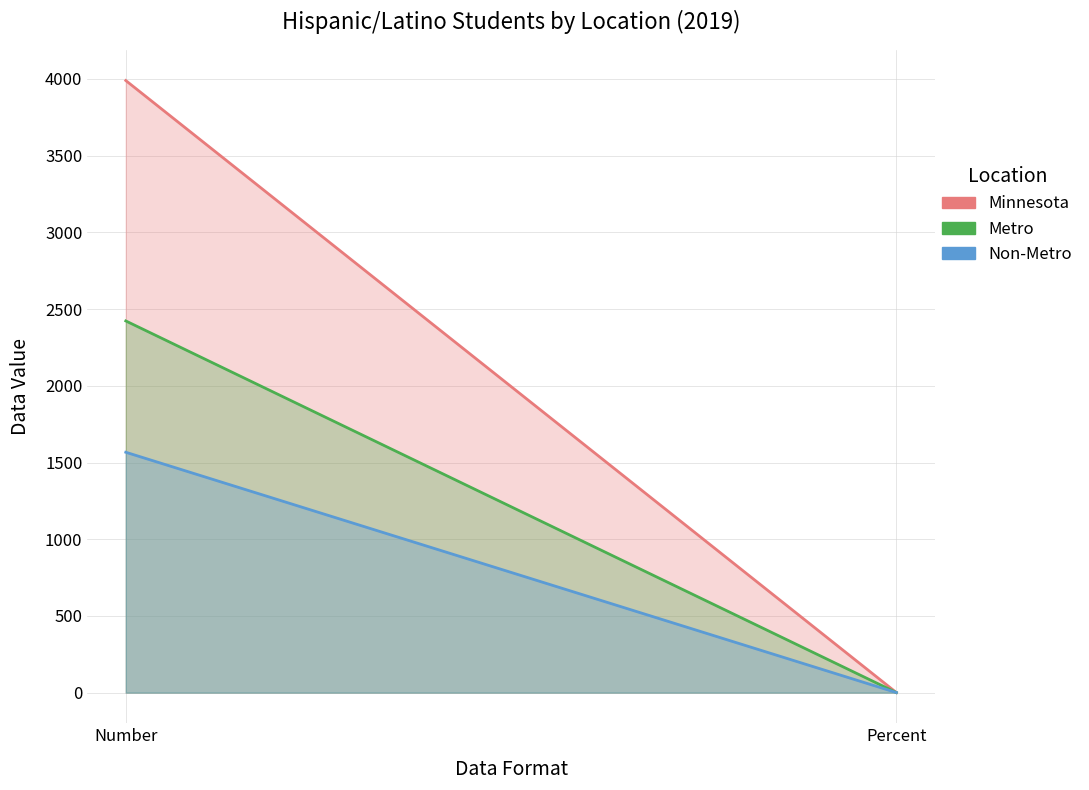

Which category has the lowest value across all series?

Percent